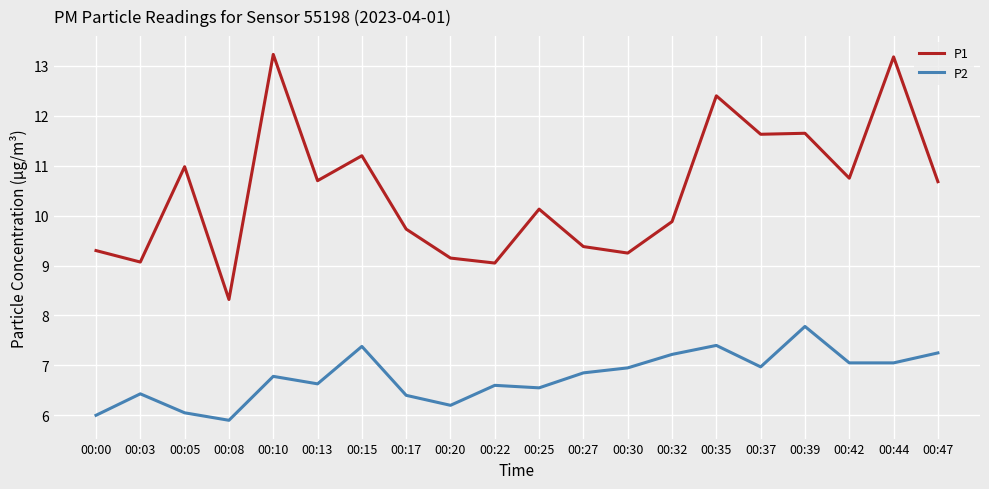

How many lines are shown in the chart?

2